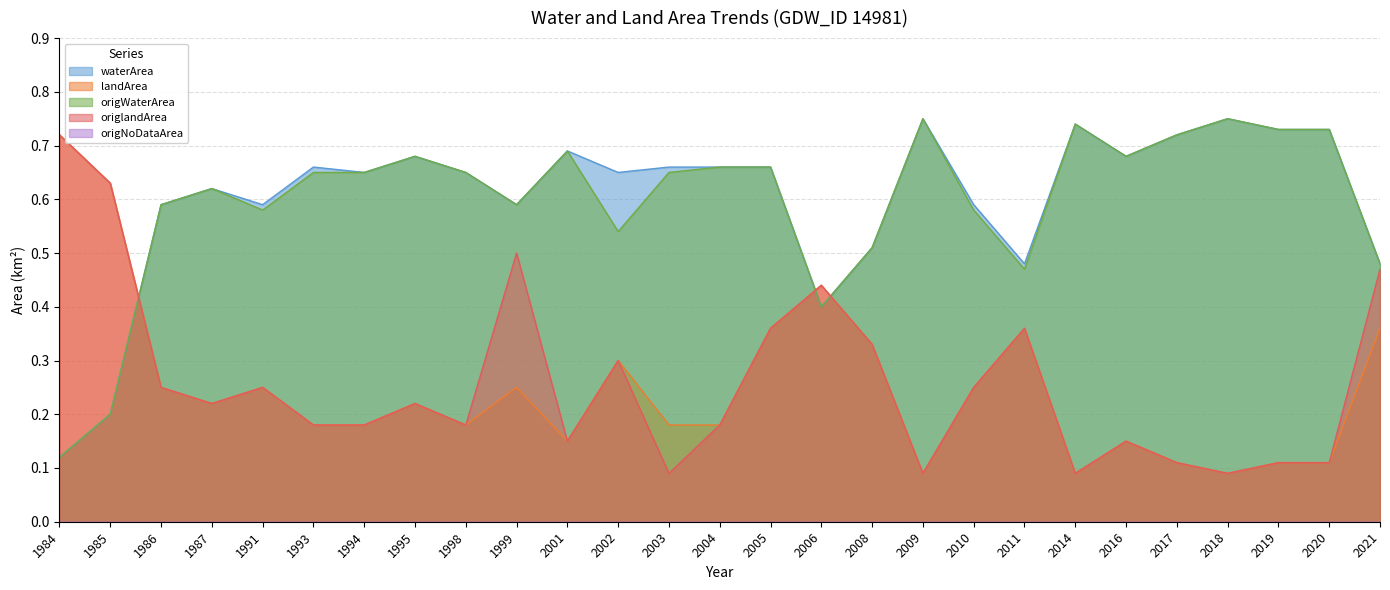

Between 1993 and 2010, which is larger?

1993